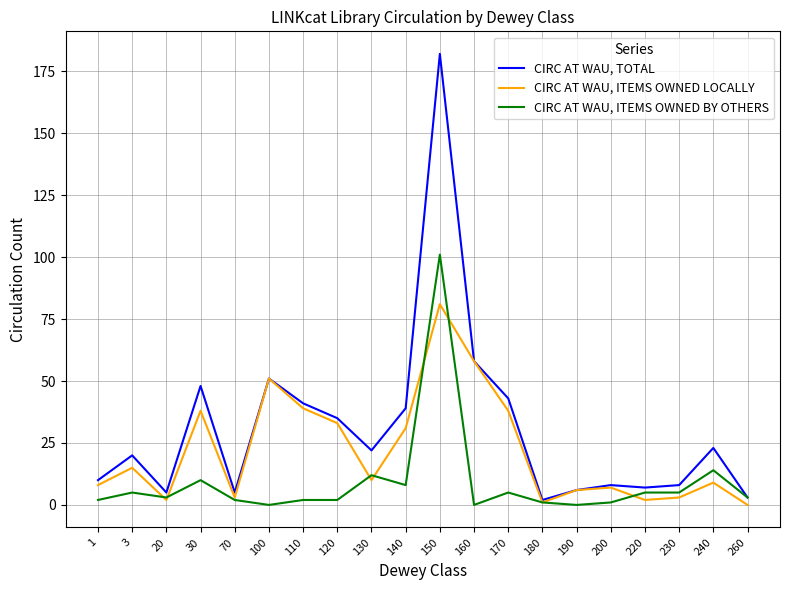

Which series has the largest range (max minus min)?

CIRC AT WAU, TOTAL